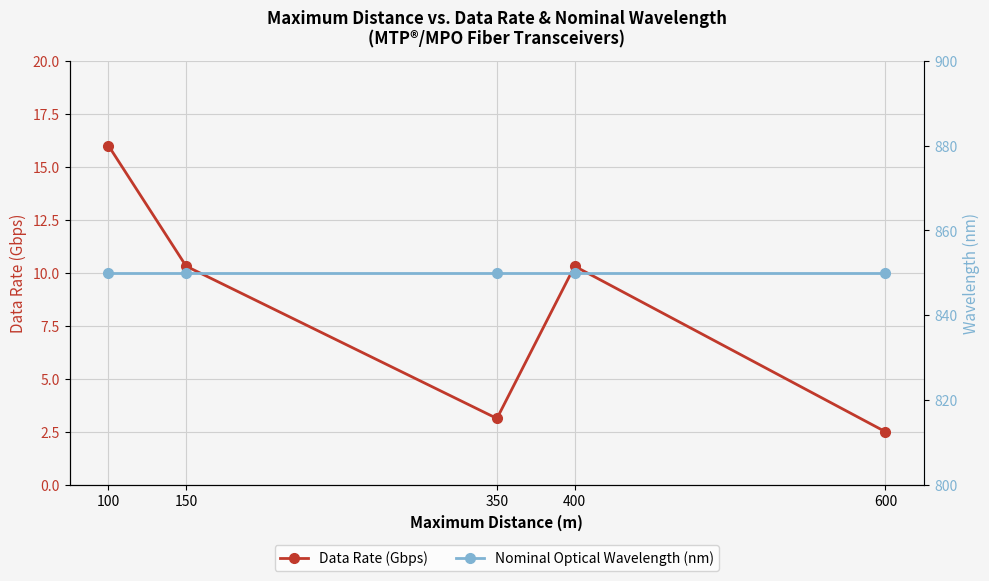

What is the sum of the Nominal Optical Wavelength (nm) values at 100 and 400?

1700.0